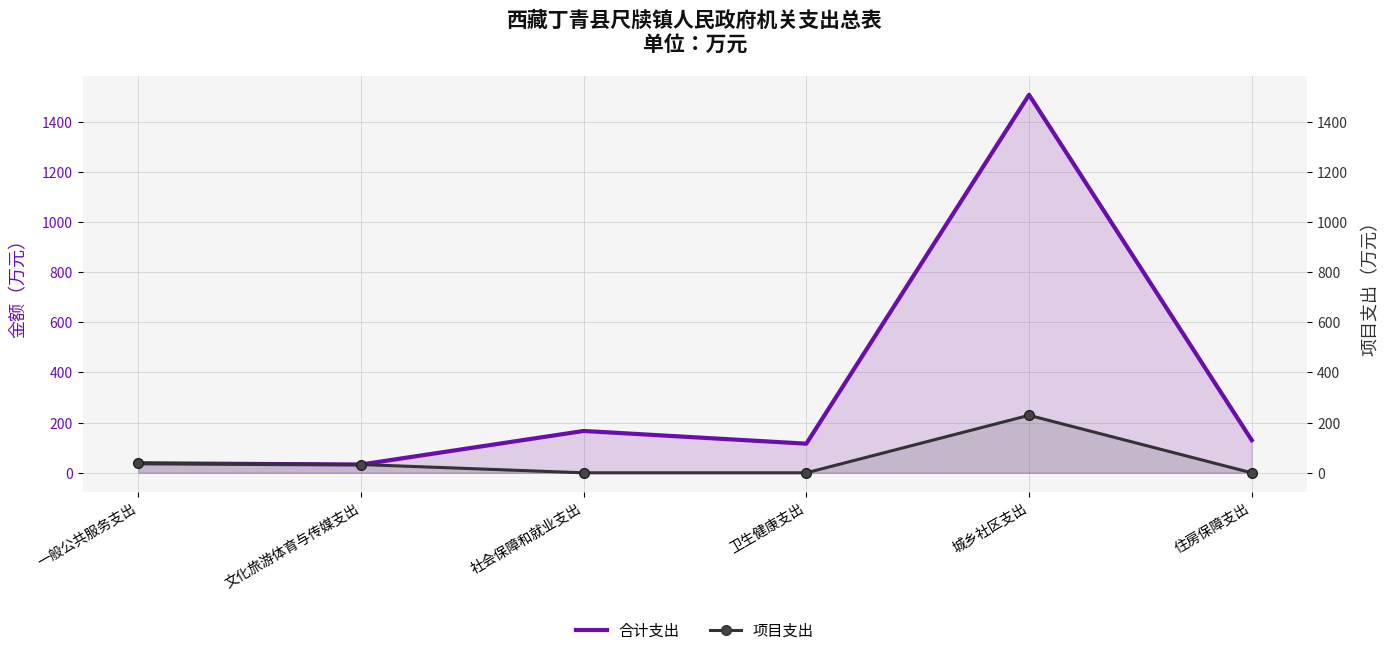

How many values in the 合计支出 series exceed 130?

3